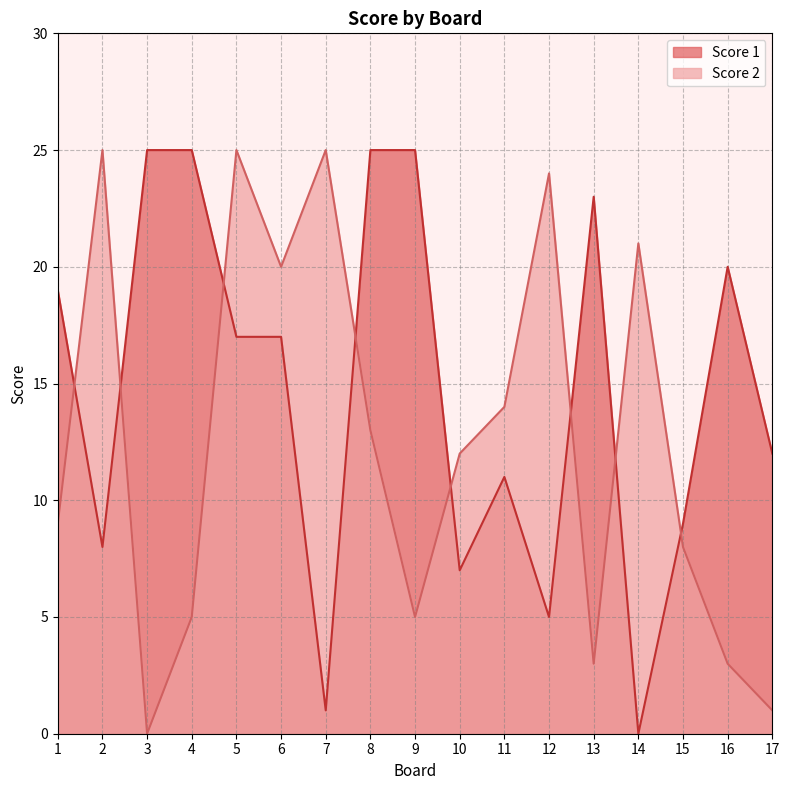

How many interior local peaks does the Score 1 series have?

3